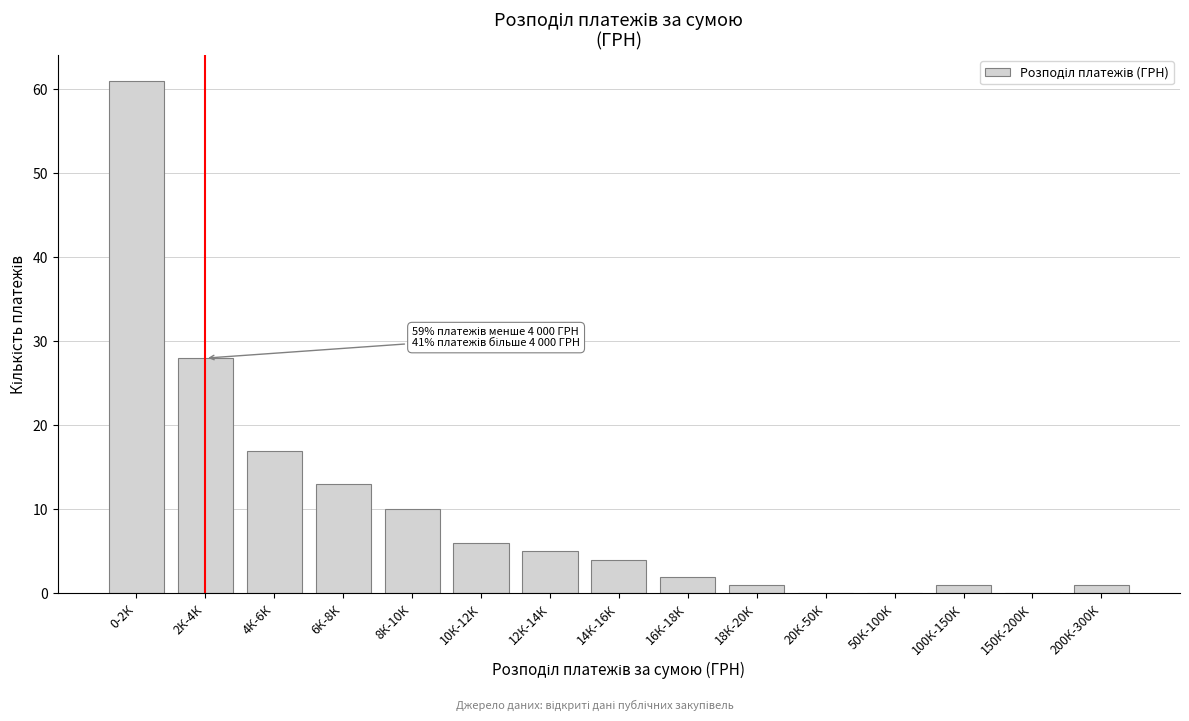

Reading right to left, list all the values displayed in this chart.

200К-300К=1	150К-200К=0	100К-150К=1	50К-100К=0	20К-50К=0	18К-20К=1	16К-18К=2	14К-16К=4	12К-14К=5	10К-12К=6	8К-10К=10	6К-8К=13	4К-6К=17	2К-4К=28	0-2К=61